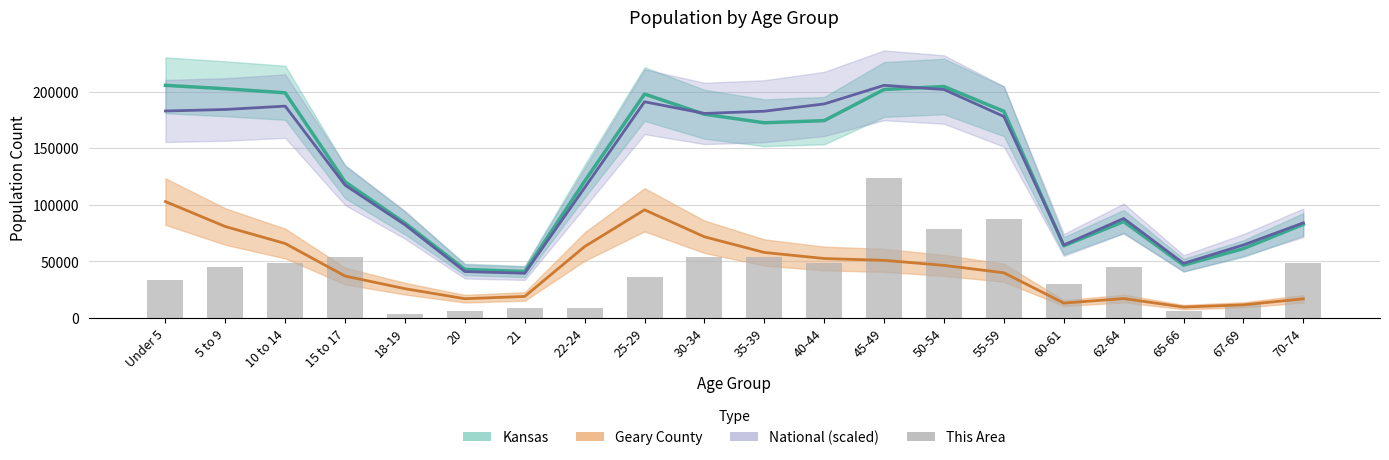

What is the average value?

41499.4